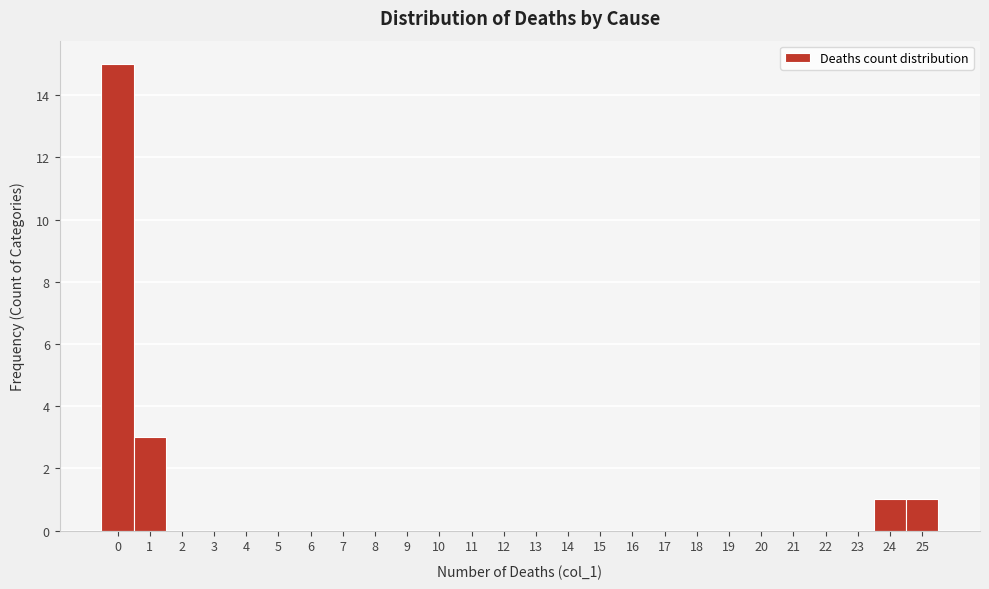

Reading left to right, list every bar in this chart as the range it spans on the x-axis followed by its height. The values are not printed on the chart, so give them approximately, as read against the axis.

-0.5 to 0.5: 15
0.5 to 1.5: 3
1.5 to 2.5: 0
2.5 to 3.5: 0
3.5 to 4.5: 0
4.5 to 5.5: 0
5.5 to 6.5: 0
6.5 to 7.5: 0
7.5 to 8.5: 0
8.5 to 9.5: 0
9.5 to 10.5: 0
10.5 to 11.5: 0
11.5 to 12.5: 0
12.5 to 13.5: 0
13.5 to 14.5: 0
14.5 to 15.5: 0
15.5 to 16.5: 0
16.5 to 17.5: 0
17.5 to 18.5: 0
18.5 to 19.5: 0
19.5 to 20.5: 0
20.5 to 21.5: 0
21.5 to 22.5: 0
22.5 to 23.5: 0
23.5 to 24.5: 1
24.5 to 25.5: 1